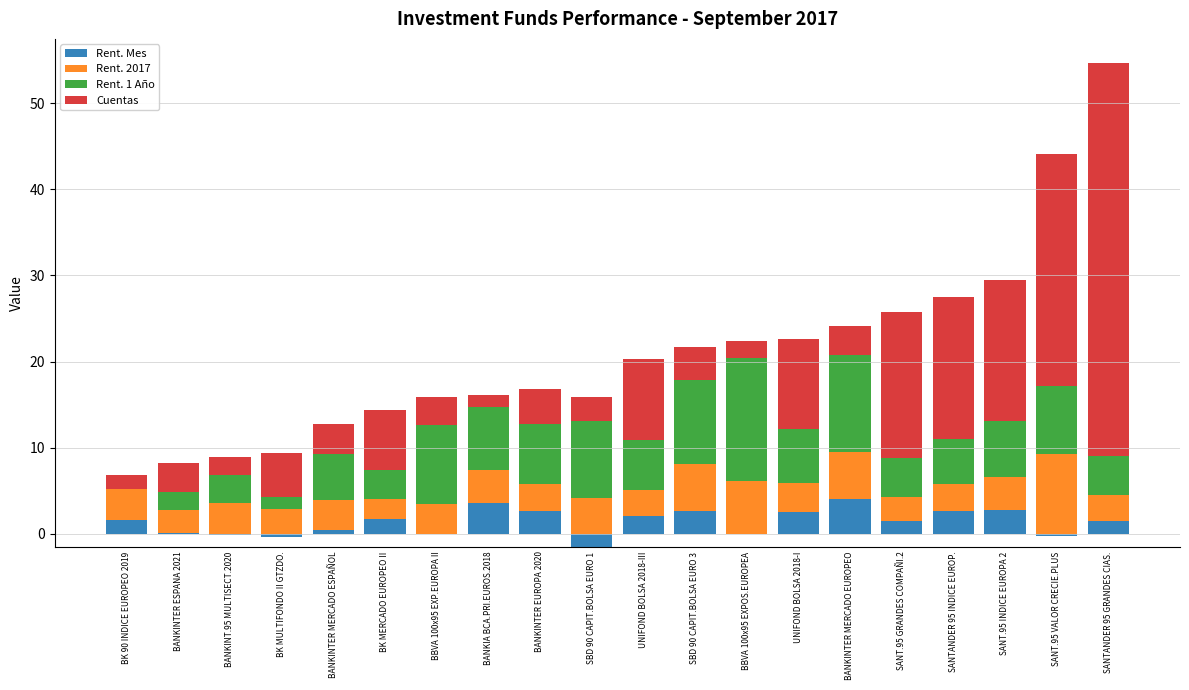

Which series has the largest range (max minus min)?

Cuentas